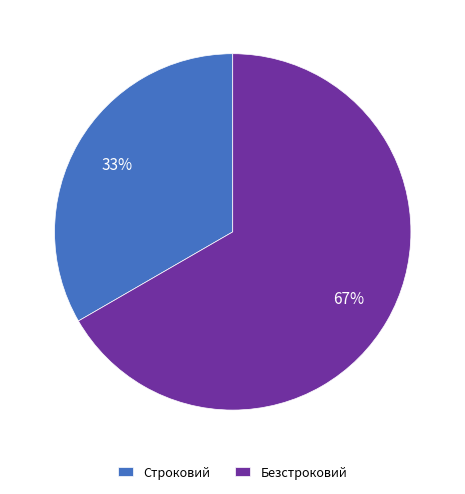

How many segments does this pie chart have?

2